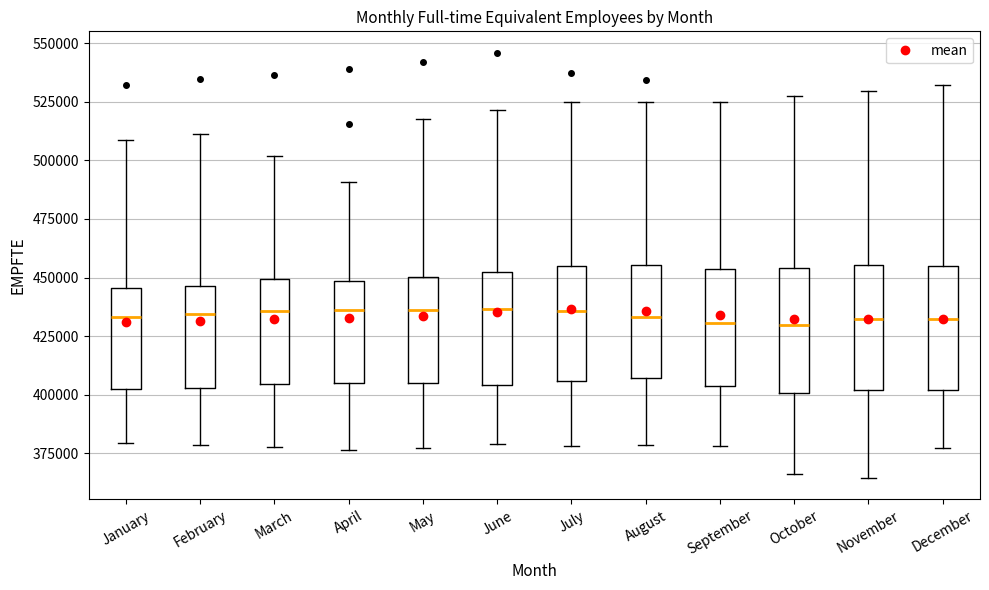

Reading left to right, read every box against the y-axis: the position of its median line, the range the box covers, and the ends of its whiskers. The values are not printed on the chart, so give them approximately, as read against the axis.

January: median 435000, box 405000 to 445000, whiskers 380000 to 510000
February: median 435000, box 405000 to 445000, whiskers 380000 to 510000
March: median 435000, box 405000 to 450000, whiskers 380000 to 500000
April: median 435000, box 405000 to 450000, whiskers 375000 to 490000
May: median 435000, box 405000 to 450000, whiskers 380000 to 515000
June: median 435000, box 405000 to 450000, whiskers 380000 to 520000
July: median 435000, box 405000 to 455000, whiskers 380000 to 525000
August: median 435000, box 405000 to 455000, whiskers 380000 to 525000
September: median 430000, box 405000 to 455000, whiskers 380000 to 525000
October: median 430000, box 400000 to 455000, whiskers 365000 to 530000
November: median 430000, box 400000 to 455000, whiskers 365000 to 530000
December: median 430000, box 400000 to 455000, whiskers 375000 to 530000